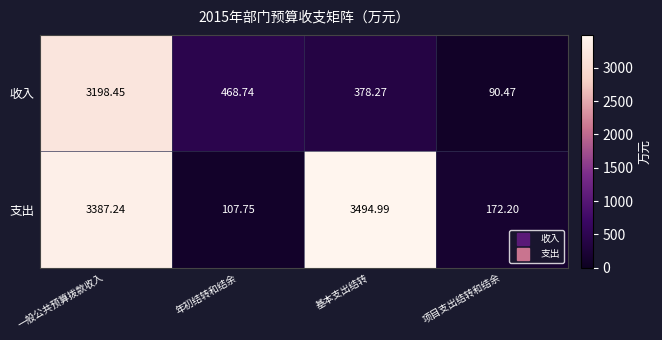

Which series has the largest total across all categories?

支出